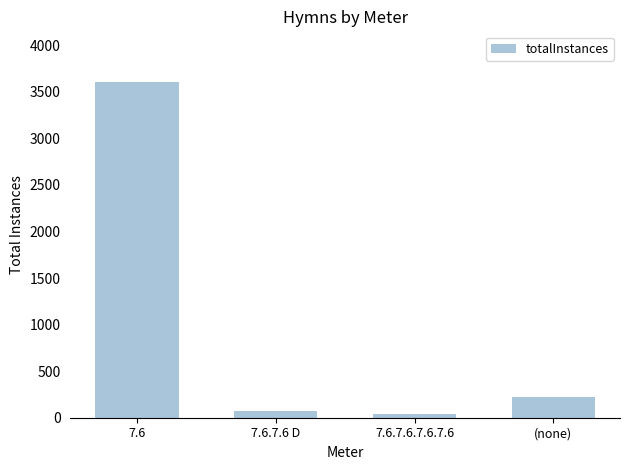

The value at 7.6.7.6 D is 67. True or false?

True